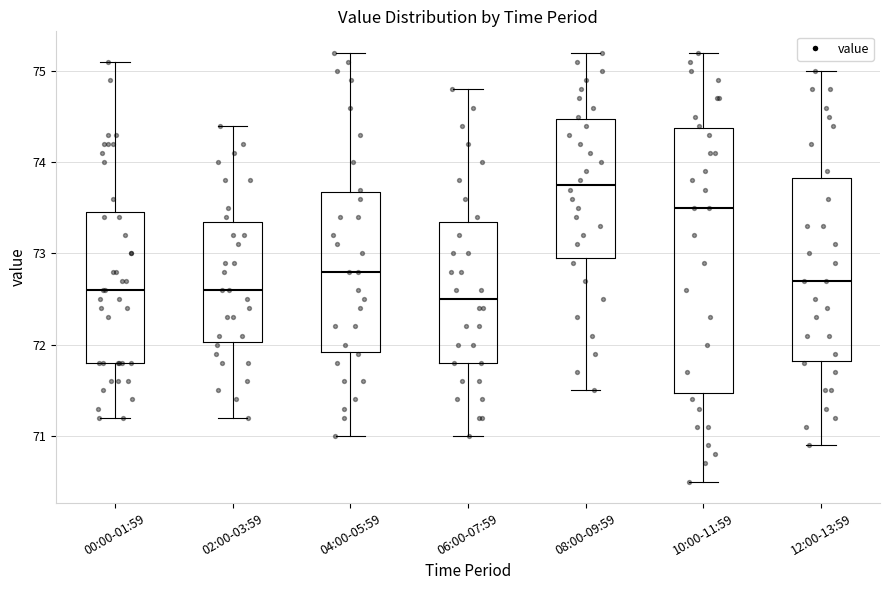

Where does the median line of the box for 04:00-05:59 sit on the y-axis? The values are not printed on the chart, so give them approximately, as read against the axis.

72.8